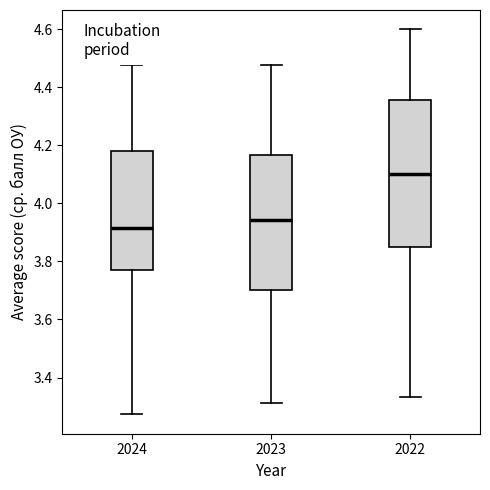

Where is the upper edge of the box at x = 2022 on the y-axis? The values are not printed on the chart, so give them approximately, as read against the axis.

4.36